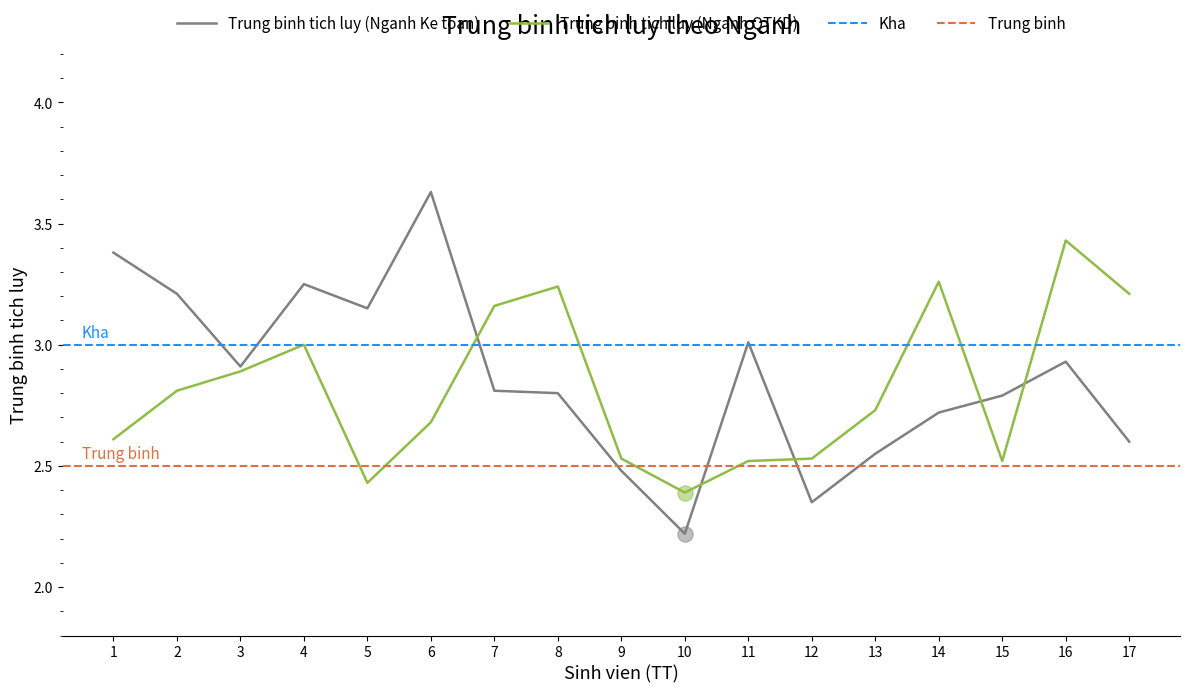

The value of Trung binh tich luy (Nganh Ke toan) at 7 is 0.7. True or false?

False